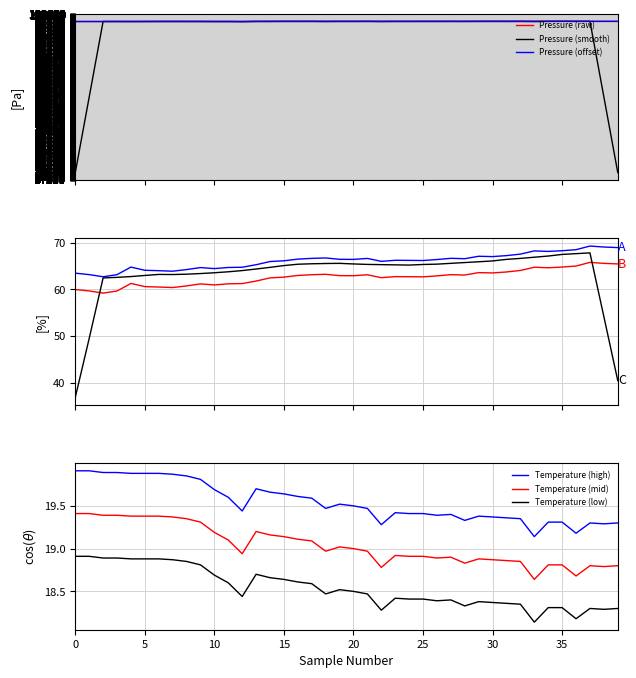

At which label is temperature closest to 19?

33